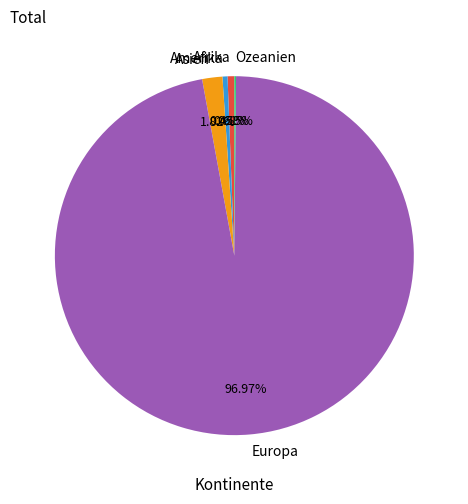

Is there any slice that represents more than half of the pie?

Yes